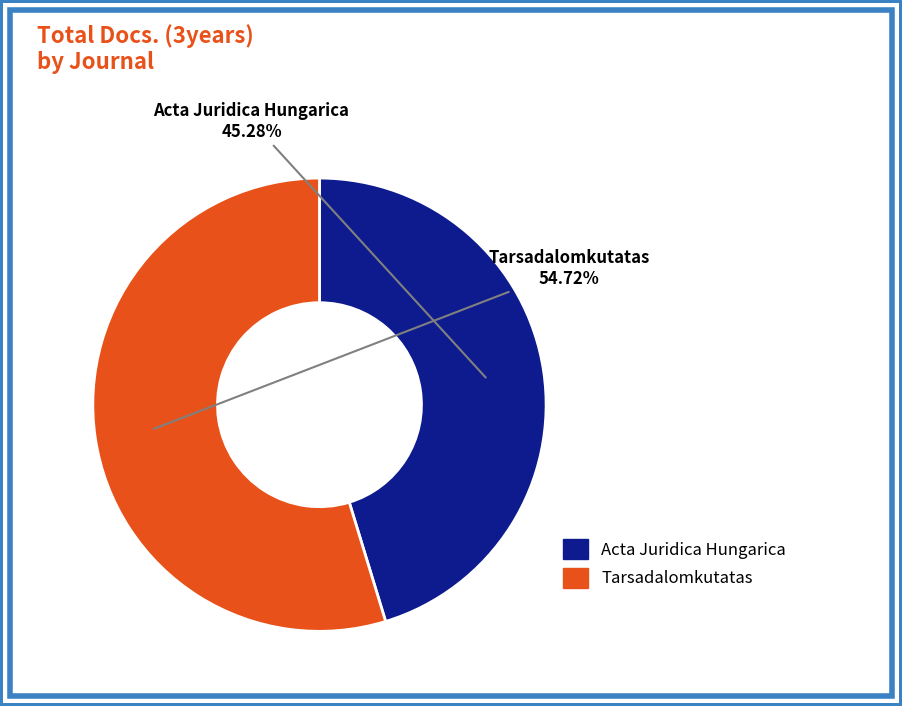

Which category has the smallest portion of the pie?

Acta Juridica Hungarica